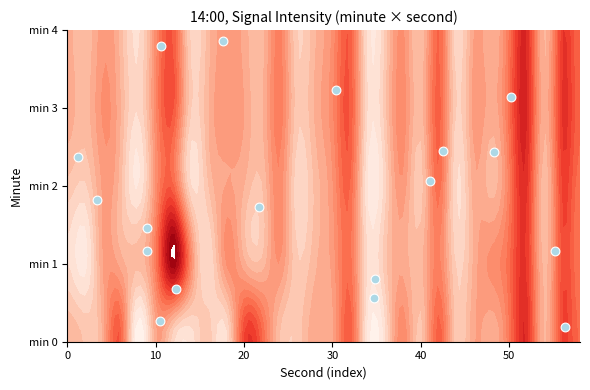

What is the sum of all values?

33.2